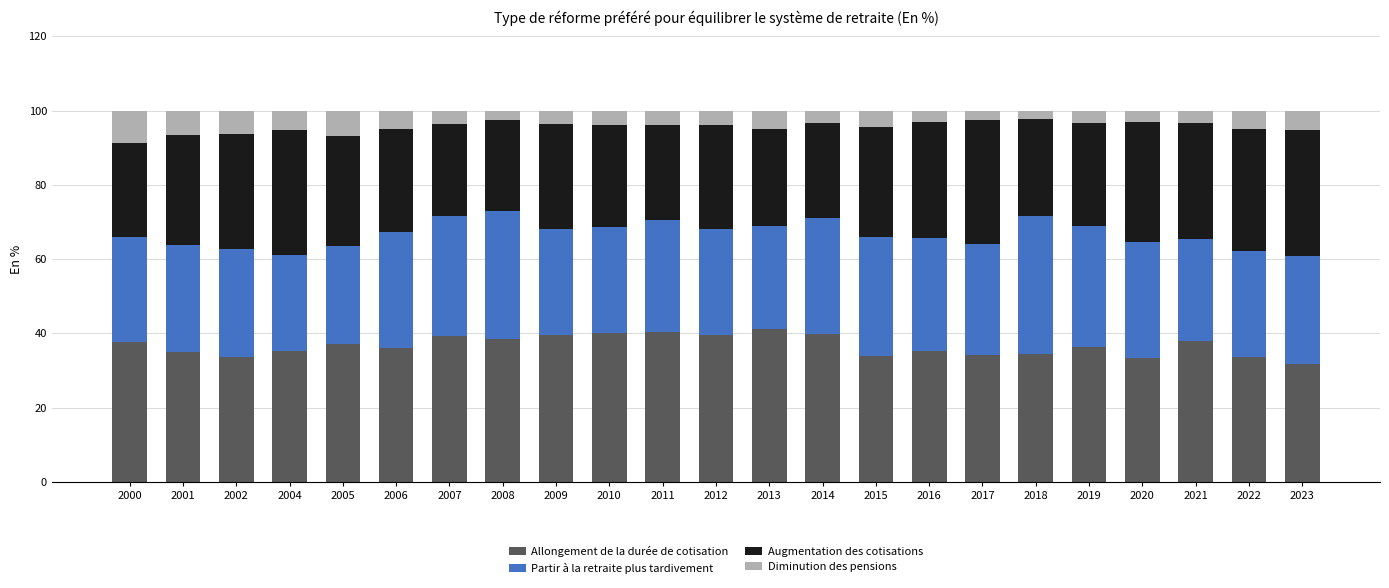

True or false: Allongement de la durée de cotisation has a value of 33.3 at 2020.

True